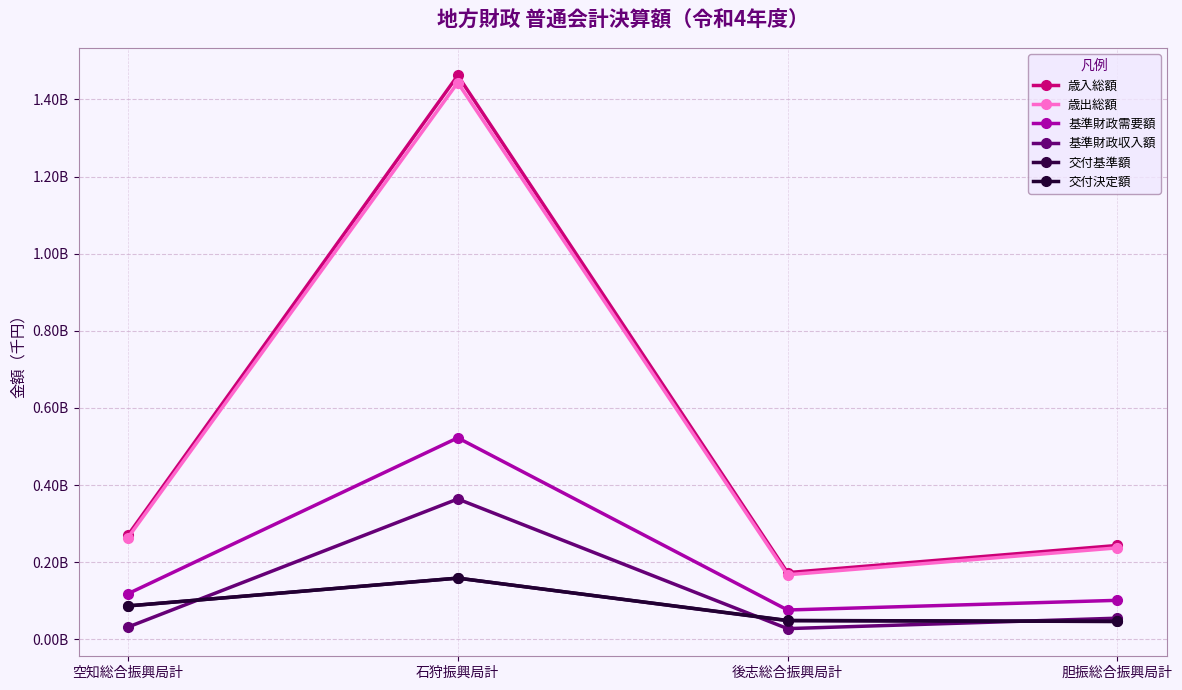

What is the sum of all 歳入総額 values?

2148444643